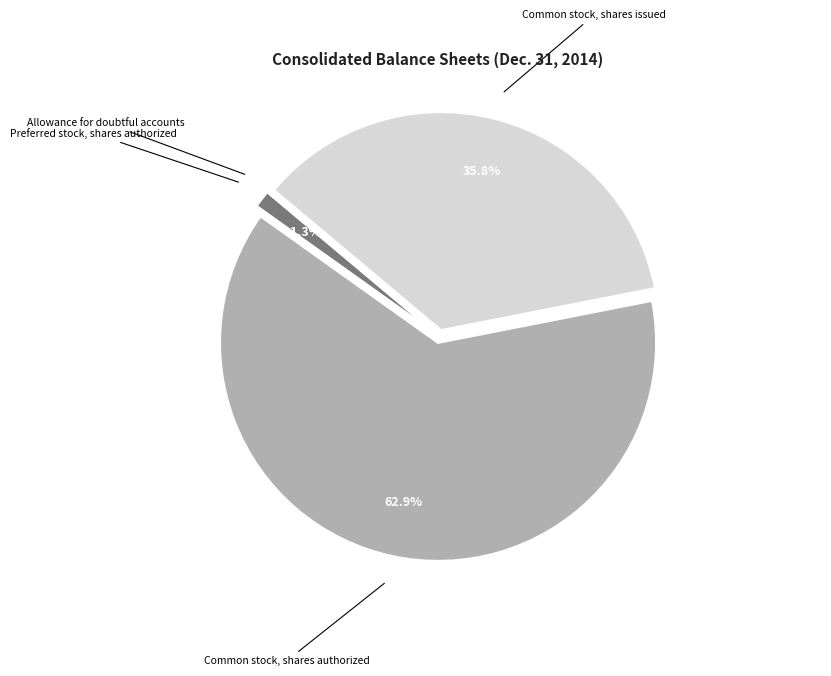

What percentage is the Common stock, shares authorized slice, to the nearest percent?

63%